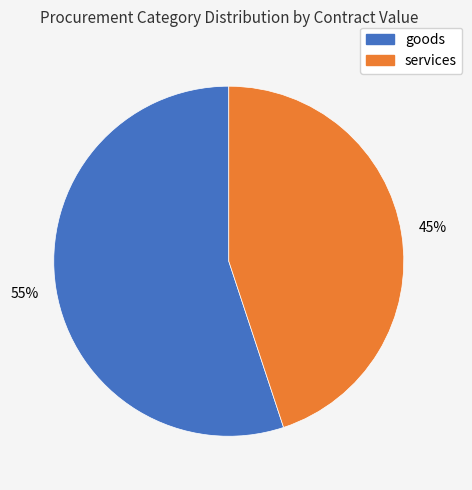

Count the number of slices in the pie.

2